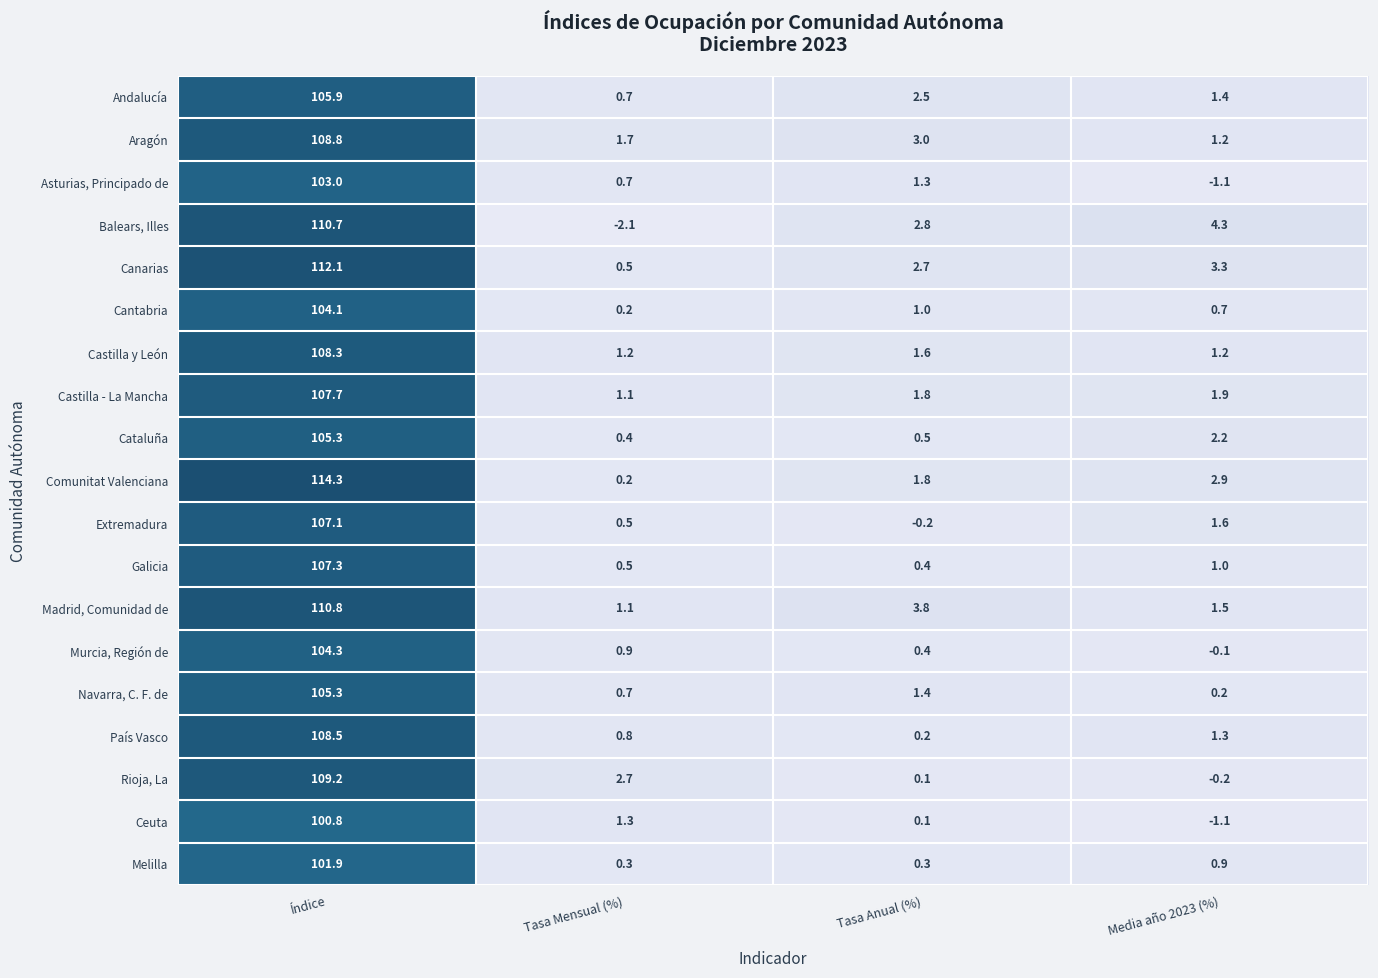

True or false: Galicia has a value of 0.4 at Tasa Anual (%).

True